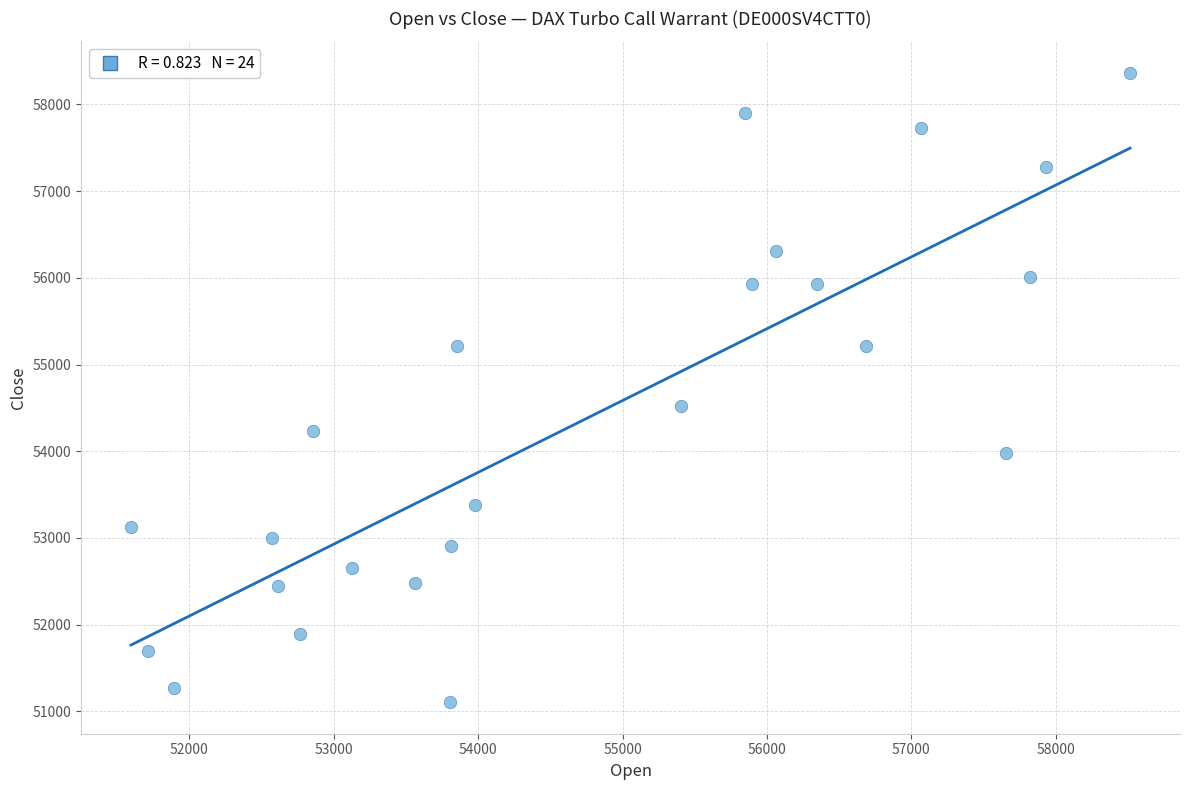

What Y value in the scatter plot is closest to 54735?

54525